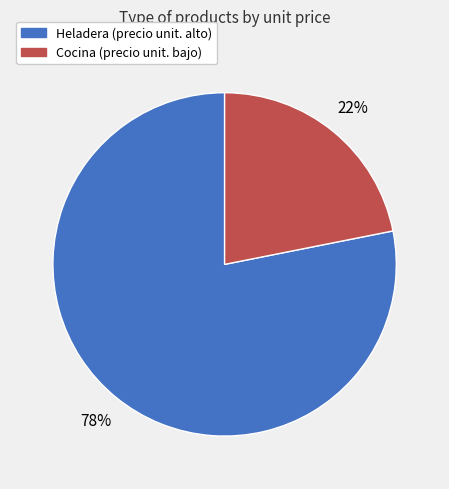

To the nearest percent, what is the average slice percentage?

50%